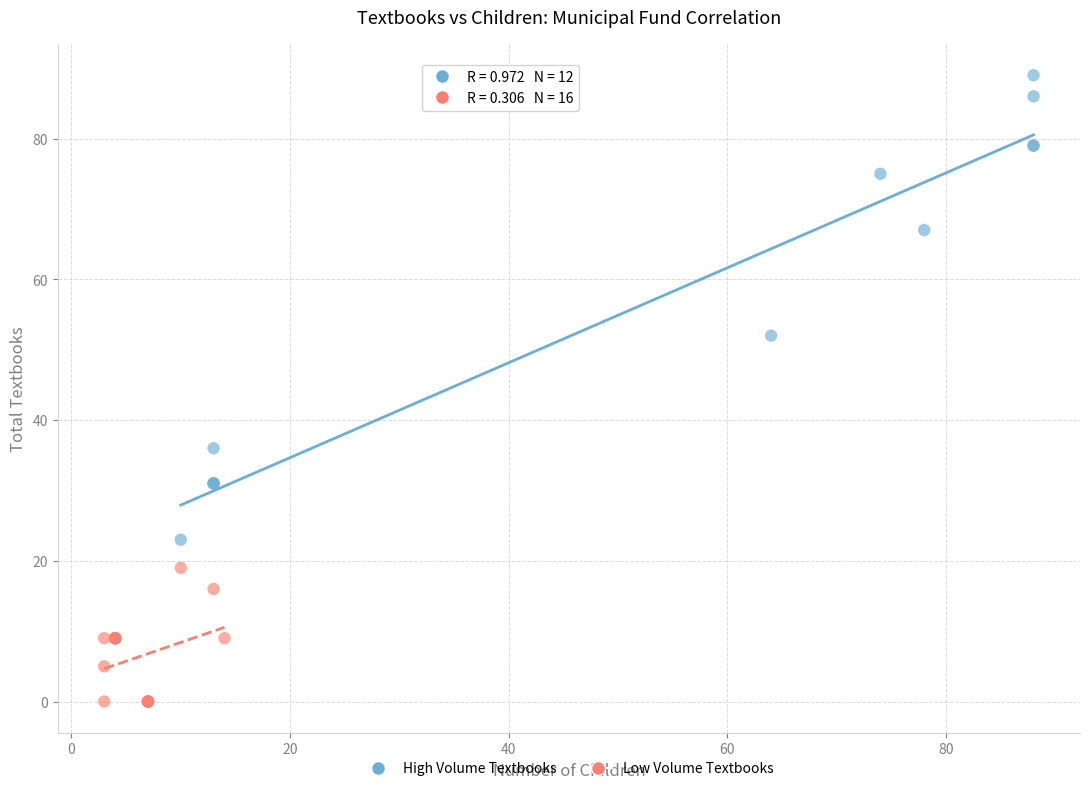

Which series contains the highest Y value?

High Volume Textbooks